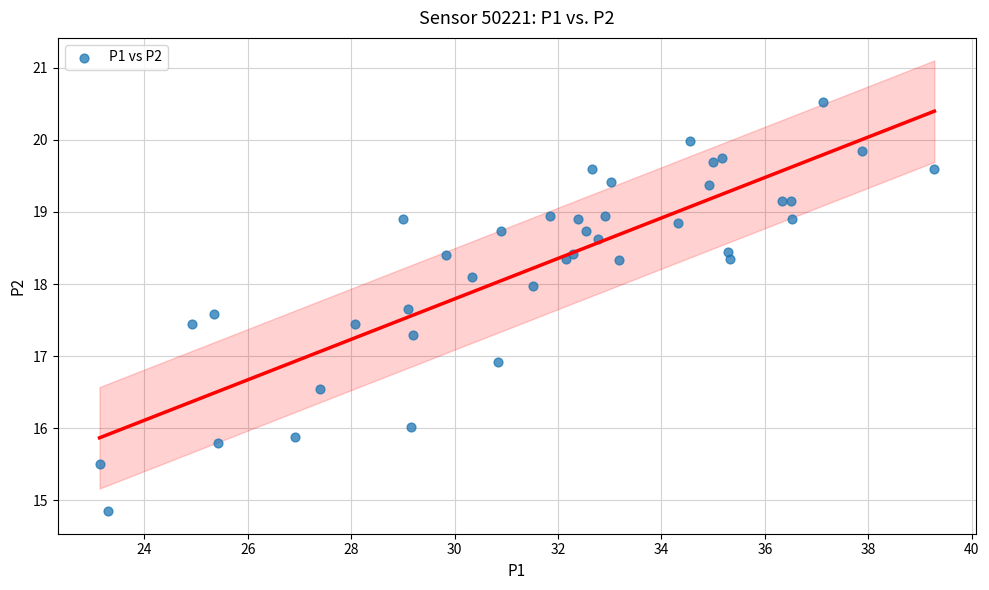

What Y value in the scatter plot is closest to 17?

16.9